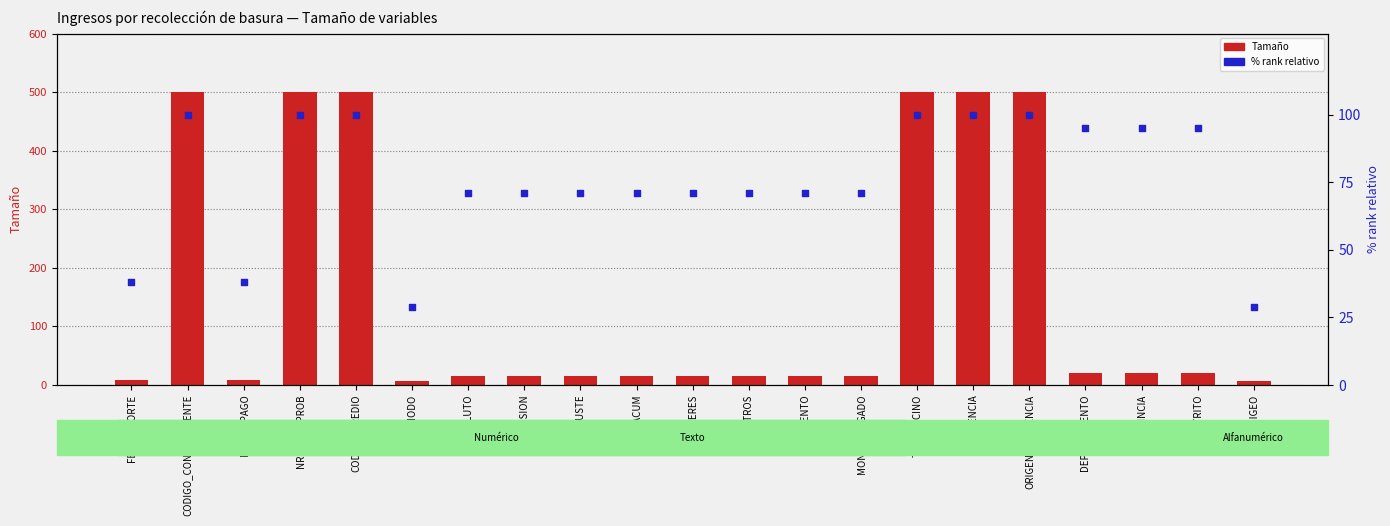

Which series reaches the maximum Y coordinate?

Tamaño